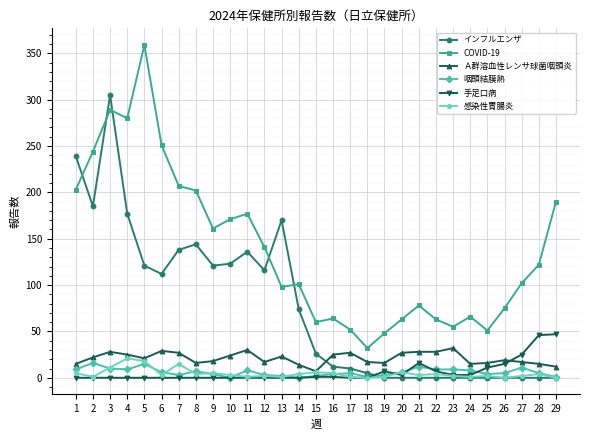

Is it true that 感染性胃腸炎 equals 4 at 14?

True